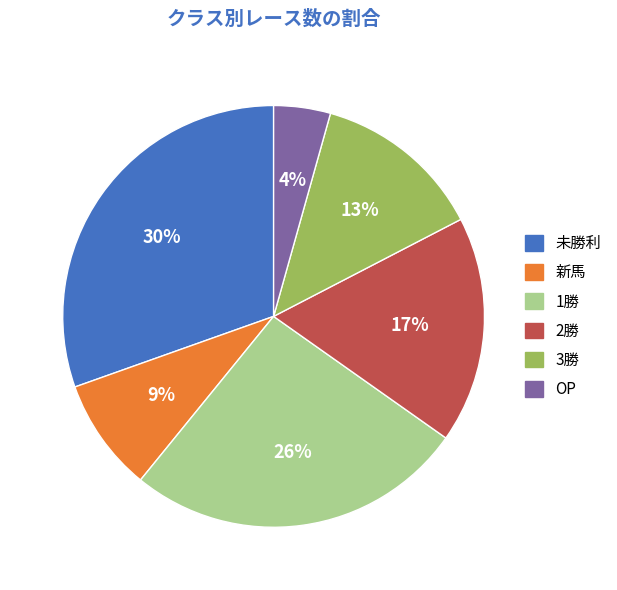

To the nearest percent, what portion does 1勝 represent?

26%